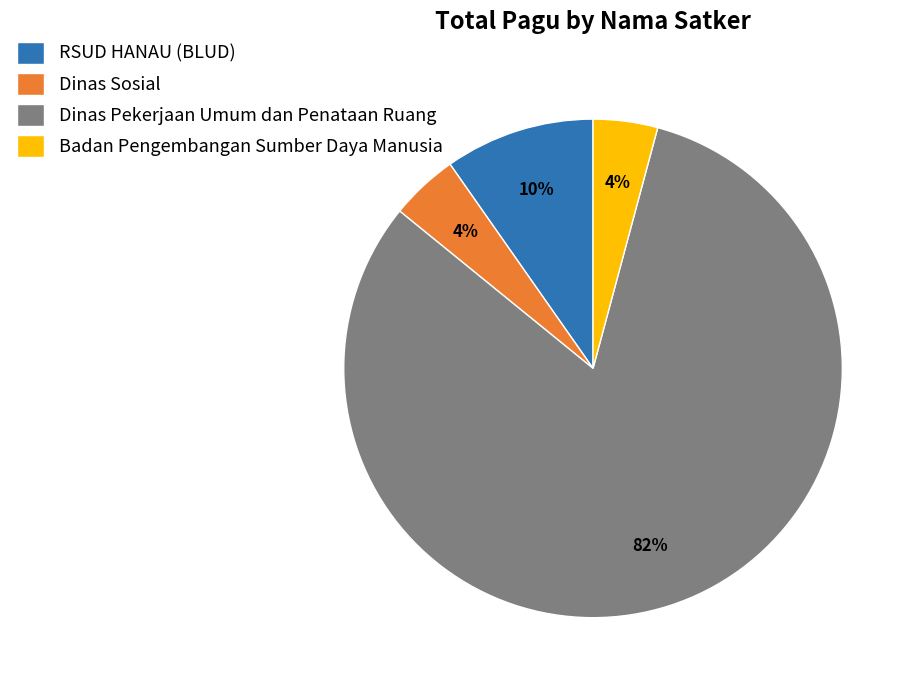

To the nearest percent, what portion does RSUD HANAU (BLUD) represent?

10%